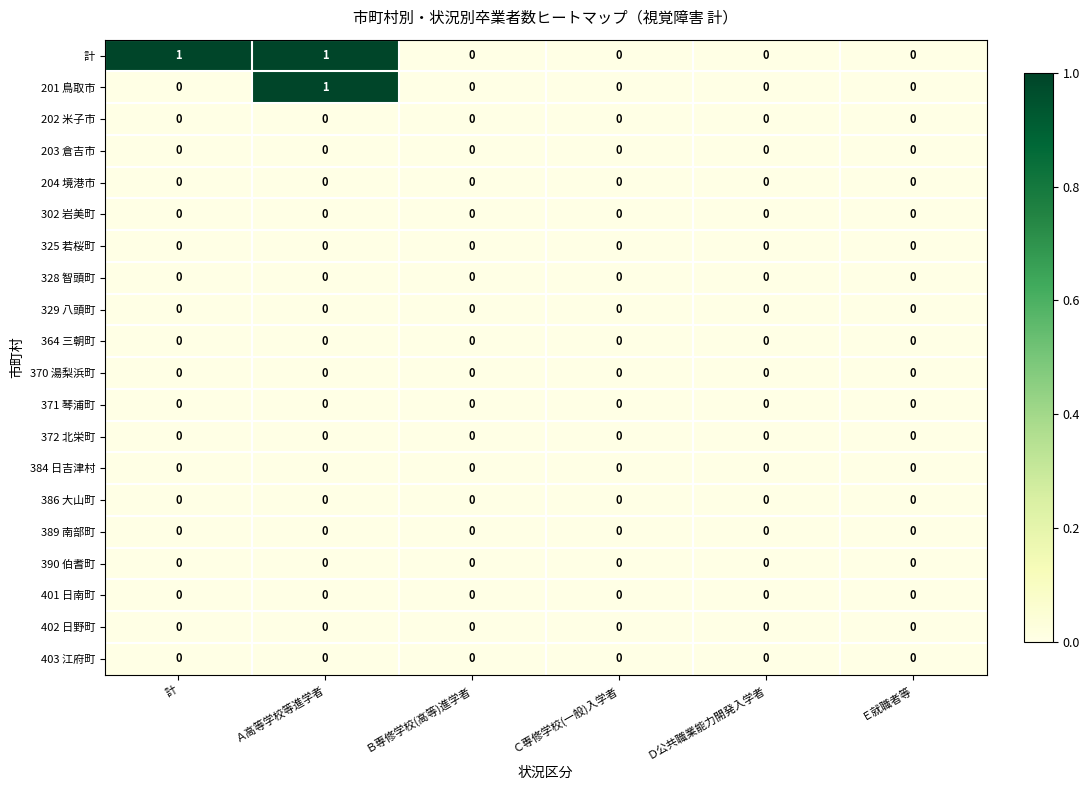

At which category is the sum across all series the highest?

Ａ高等学校等進学者